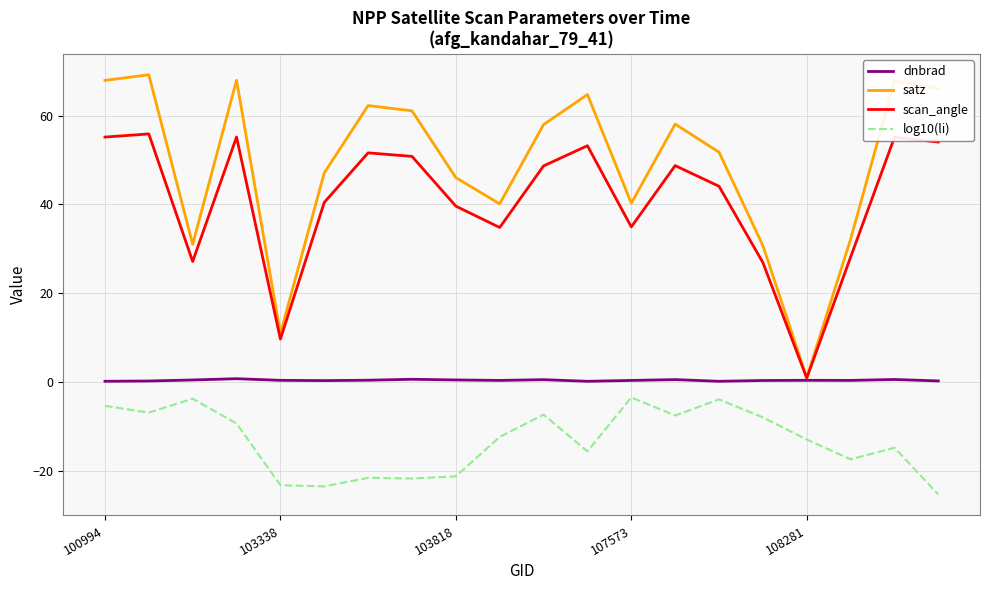

True or false: log10(li) and satz cross at least once.

False